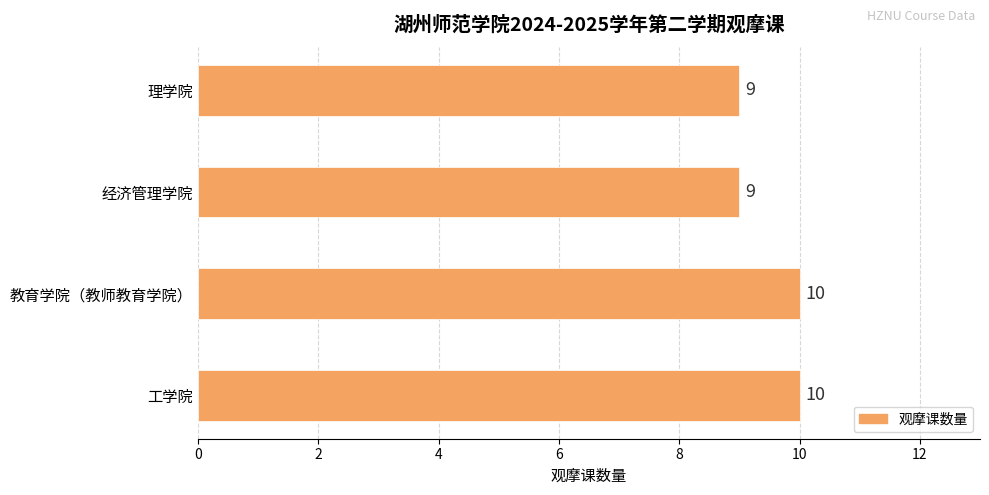

Between 理学院 and 工学院, which is larger?

工学院